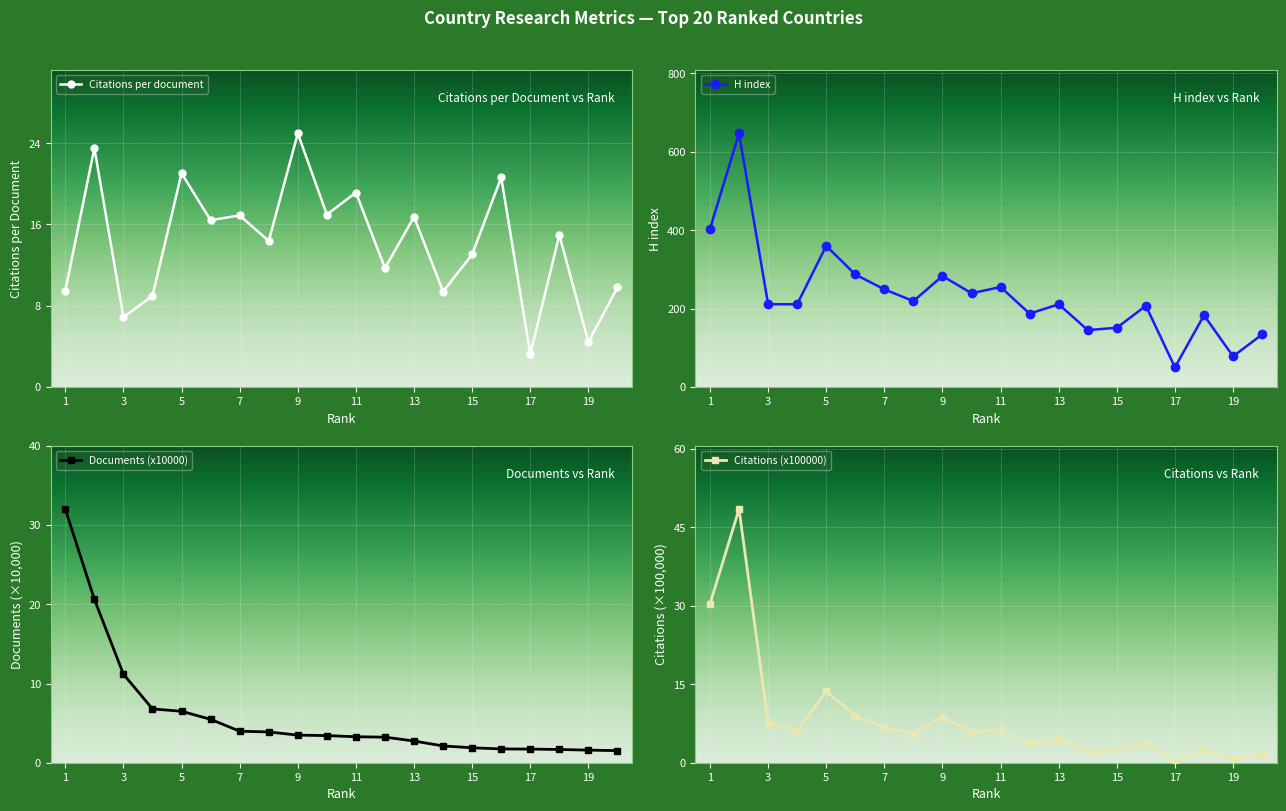

The value of Documents (x10000) at 15 is 1.9. True or false?

True